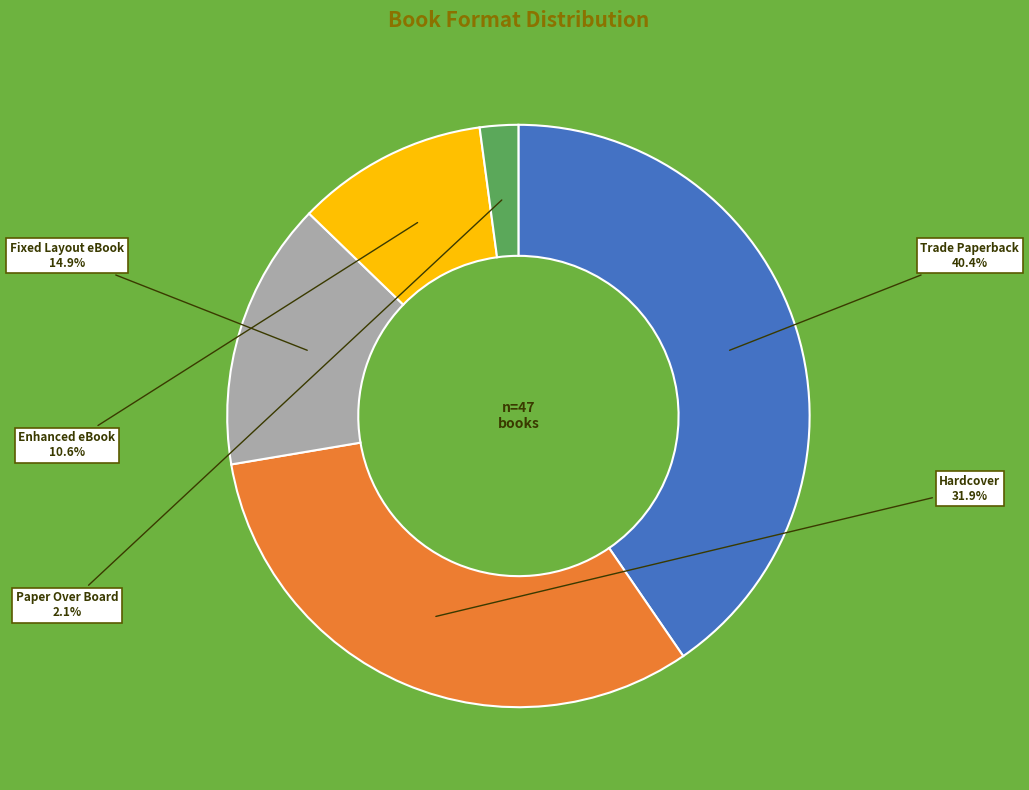

How many segments does this pie chart have?

5